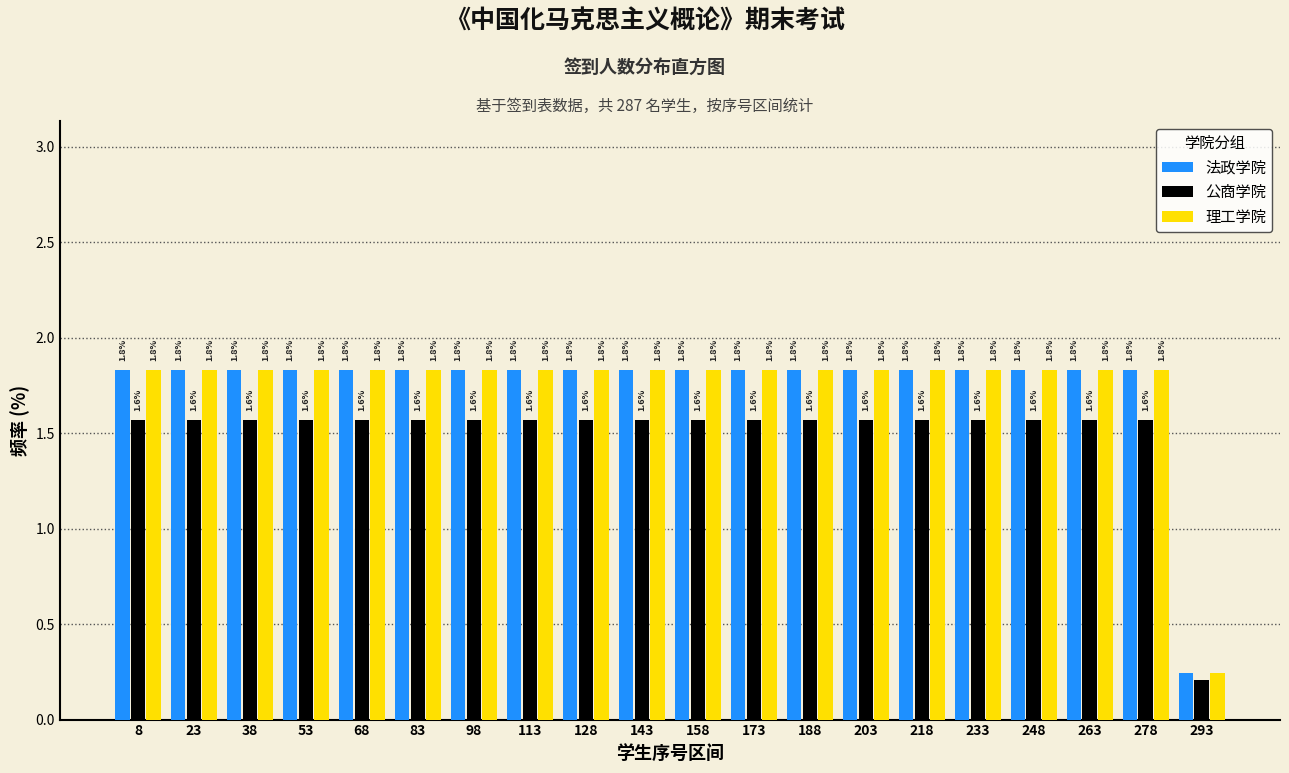

What is the total value across all series at 23?

5.2